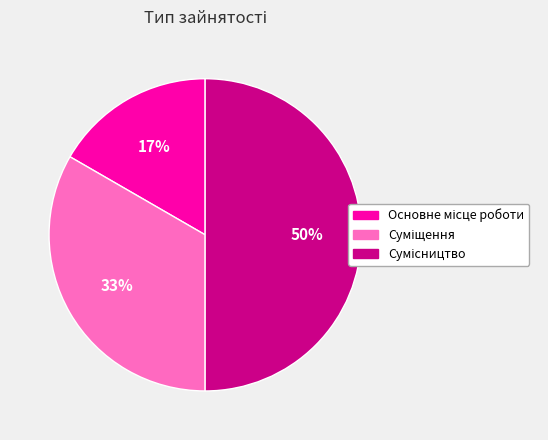

To the nearest percent, what is the difference between the largest and smallest slice percentages?

33%